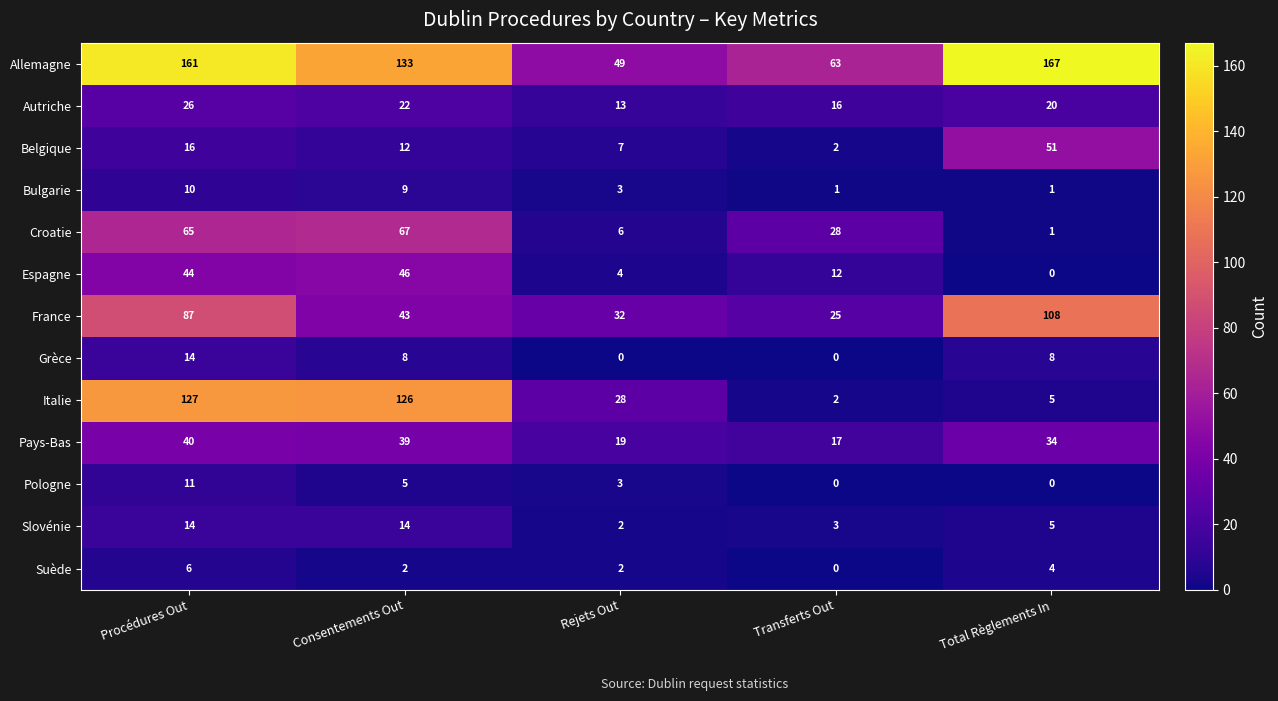

True or false: Autriche has a value of 34 at Consentements Out.

False